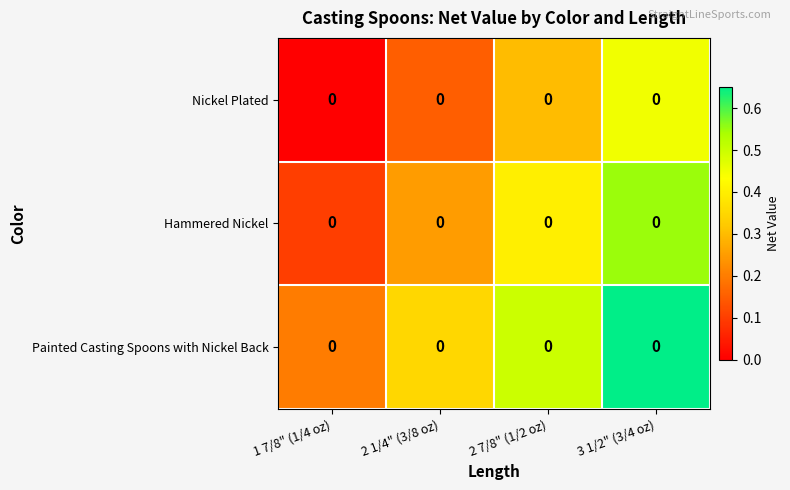

Reading right to left, what are all the values shown in this chart?

Nickel Plated: 3 1/2" (3/4 oz)=0.0	2 7/8" (1/2 oz)=0.0	2 1/4" (3/8 oz)=0.0	1 7/8" (1/4 oz)=0.0
Hammered Nickel: 3 1/2" (3/4 oz)=0.0	2 7/8" (1/2 oz)=0.0	2 1/4" (3/8 oz)=0.0	1 7/8" (1/4 oz)=0.0
Painted Casting Spoons with Nickel Back: 3 1/2" (3/4 oz)=0.0	2 7/8" (1/2 oz)=0.0	2 1/4" (3/8 oz)=0.0	1 7/8" (1/4 oz)=0.0